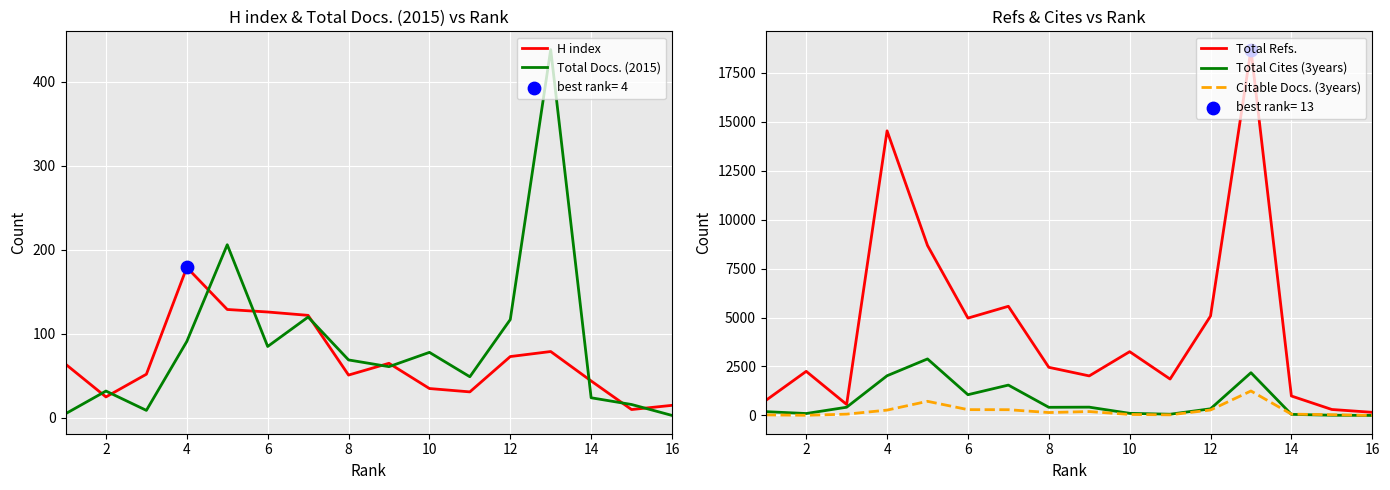

Is the value of Total Refs. at 8 greater than the value of Citable Docs. (3years) at 4?

Yes